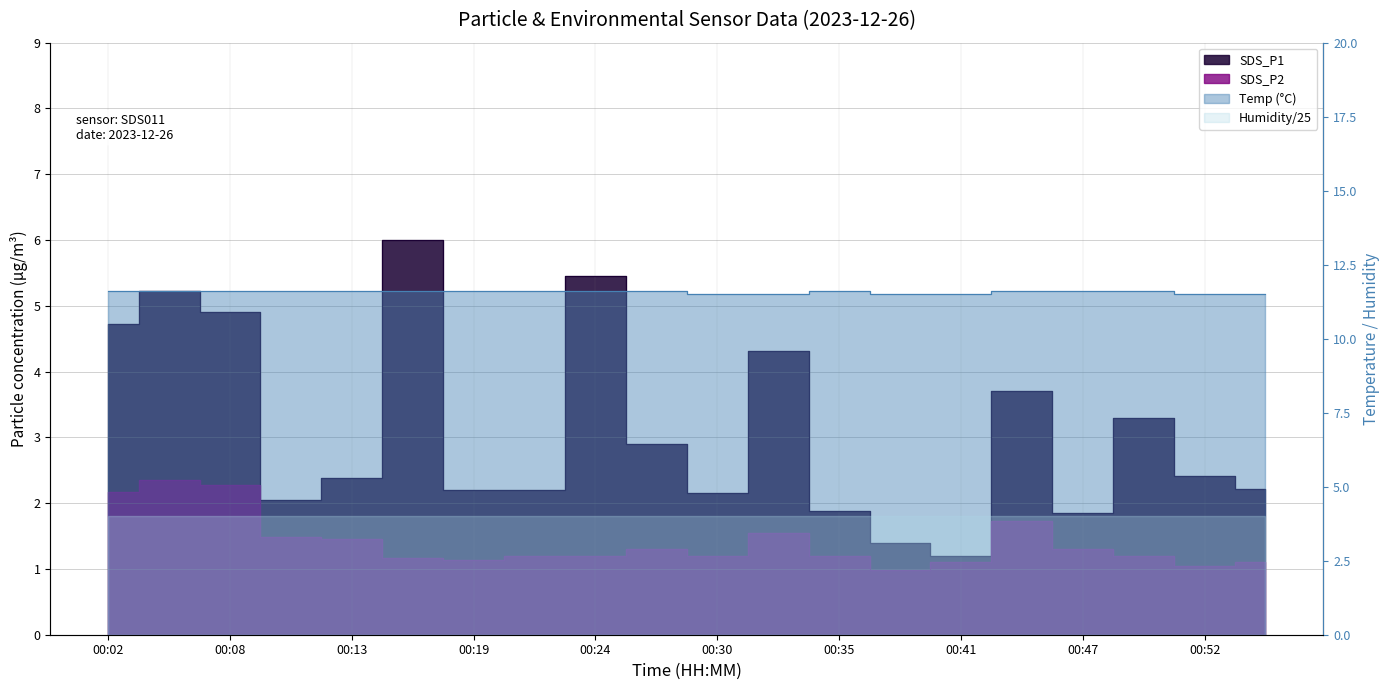

Which series has the largest range (max minus min)?

SDS_P1